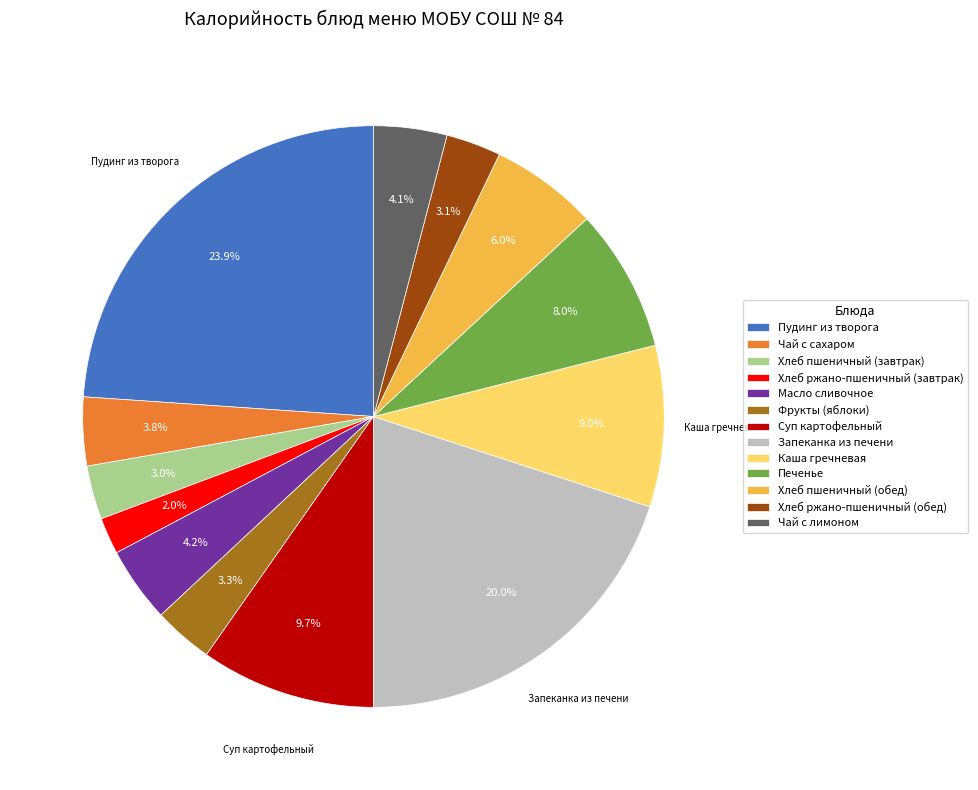

Which has a higher value, Чай с сахаром or Хлеб пшеничный (обед)?

Хлеб пшеничный (обед)